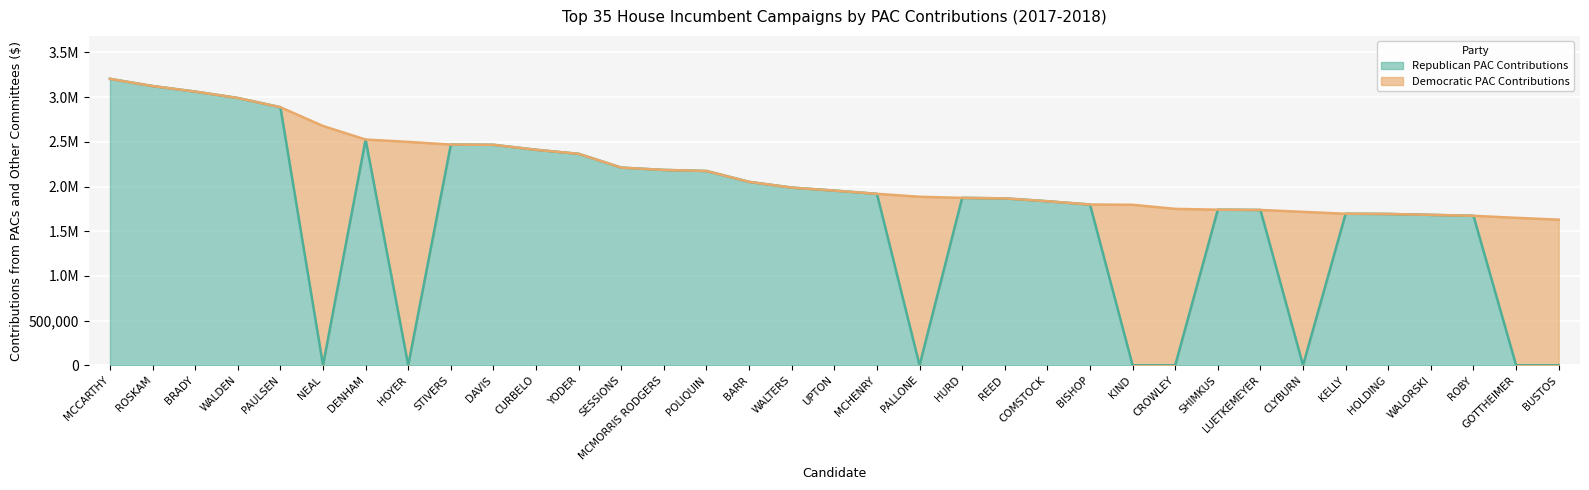

At which label does the data first exceed 1873119?

MCCARTHY